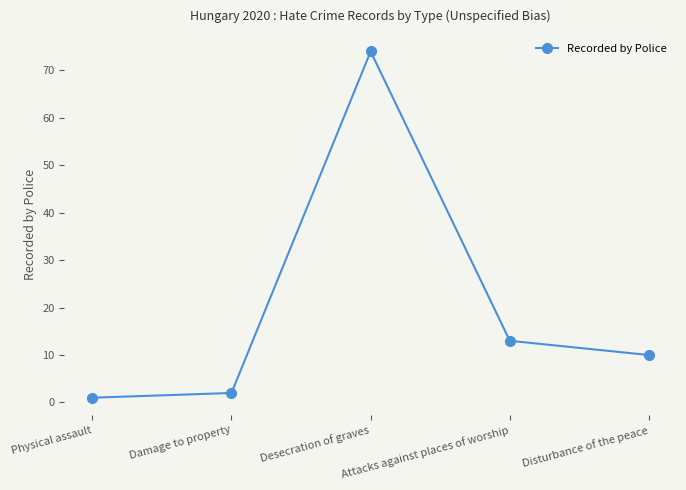

At which category does the chart reach its peak across all series?

Desecration of graves